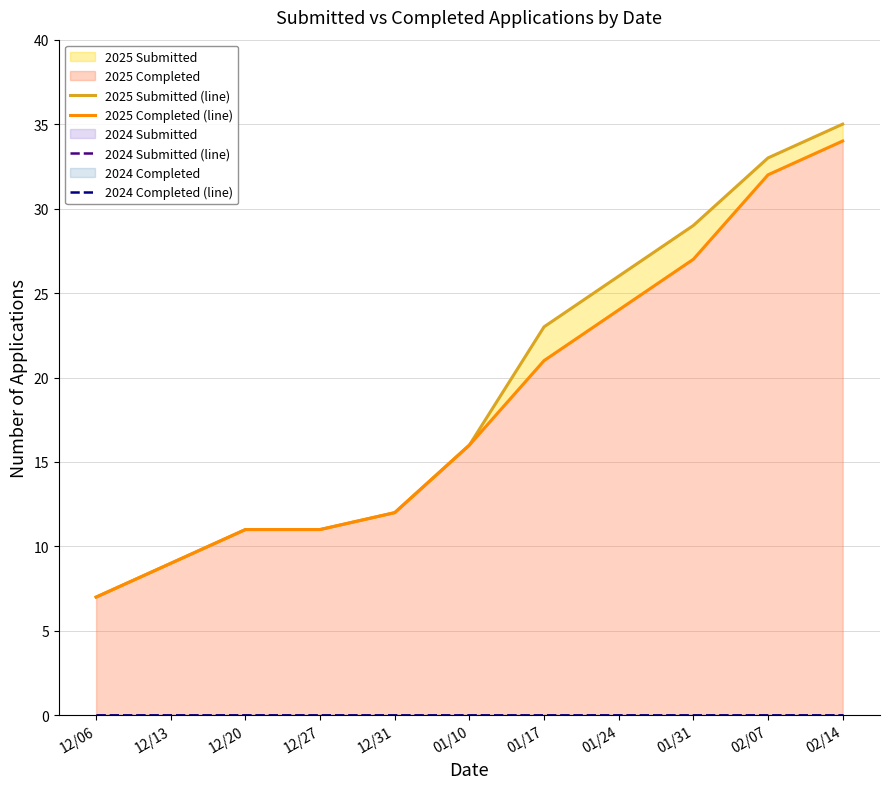

At how many categories does at least one series exceed 24?

4